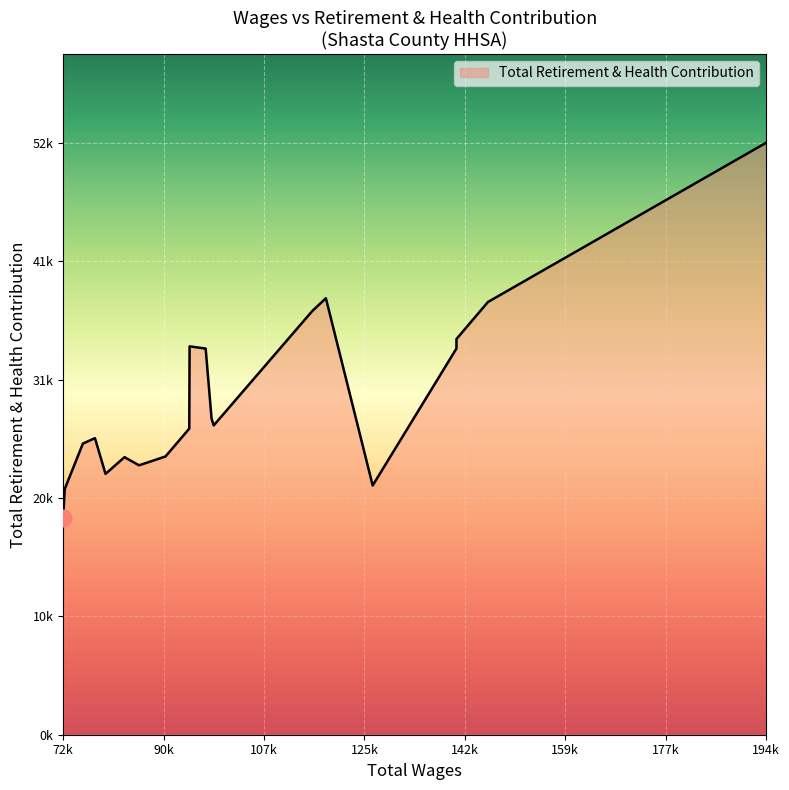

Is this an area chart (filled region under the line)?

Yes